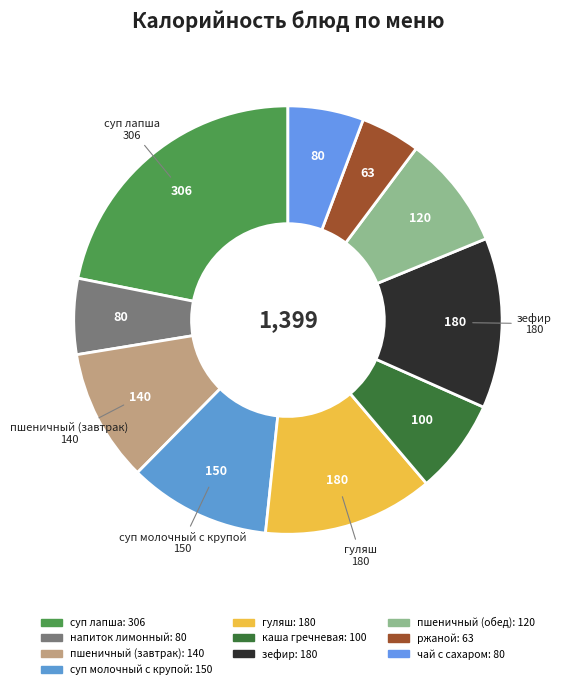

Between суп молочный с крупой and пшеничный (обед), which is larger?

суп молочный с крупой